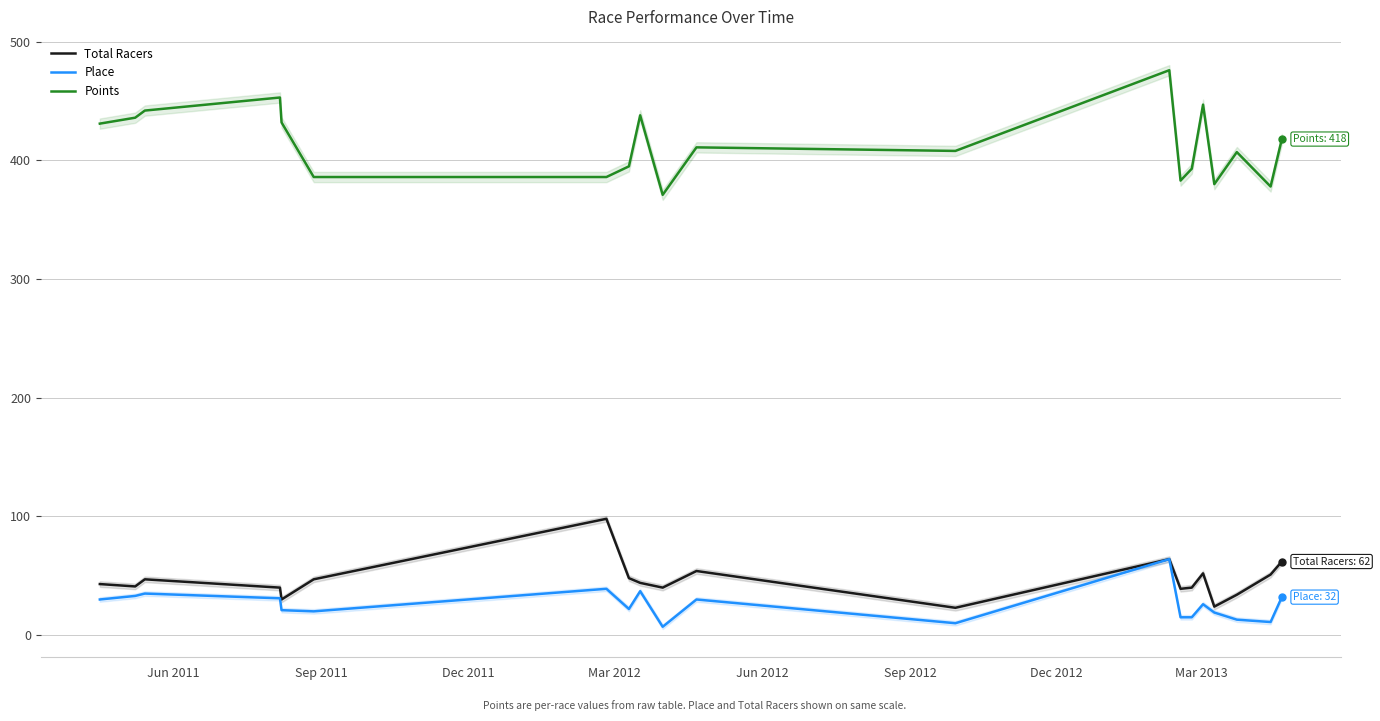

What is the highest value of the Total Racers series?

98